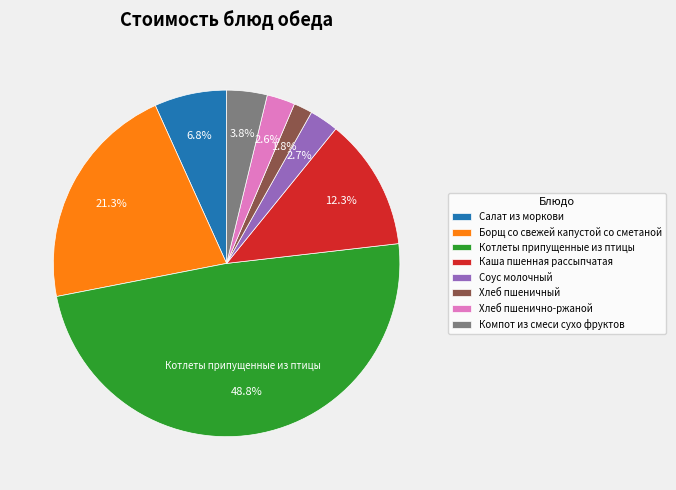

To the nearest percent, what is the average slice percentage?

12%